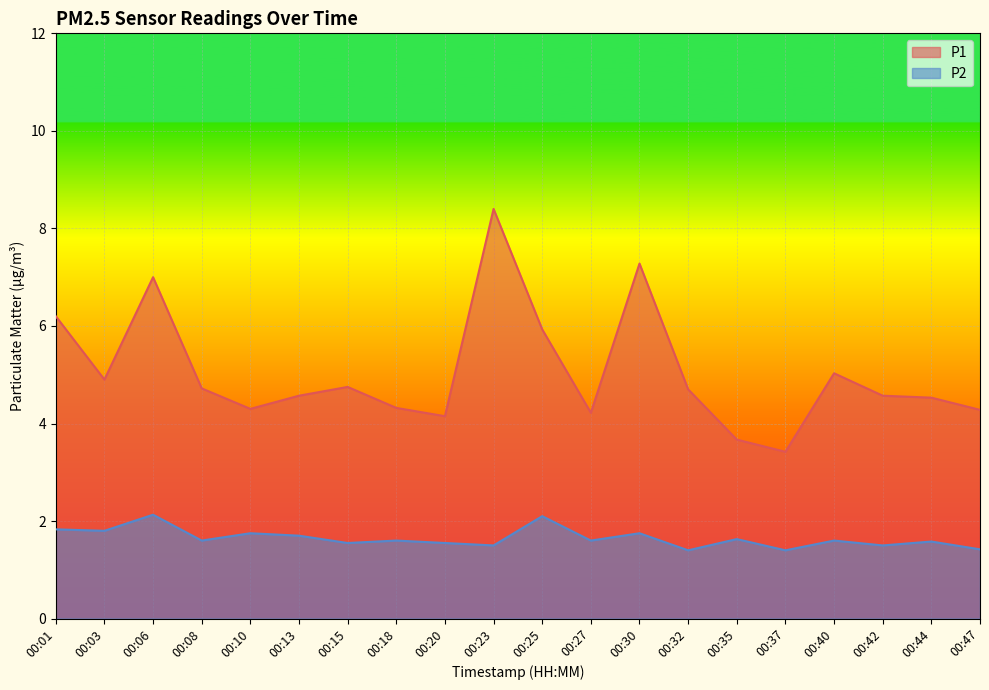

How many lines are shown in the chart?

2